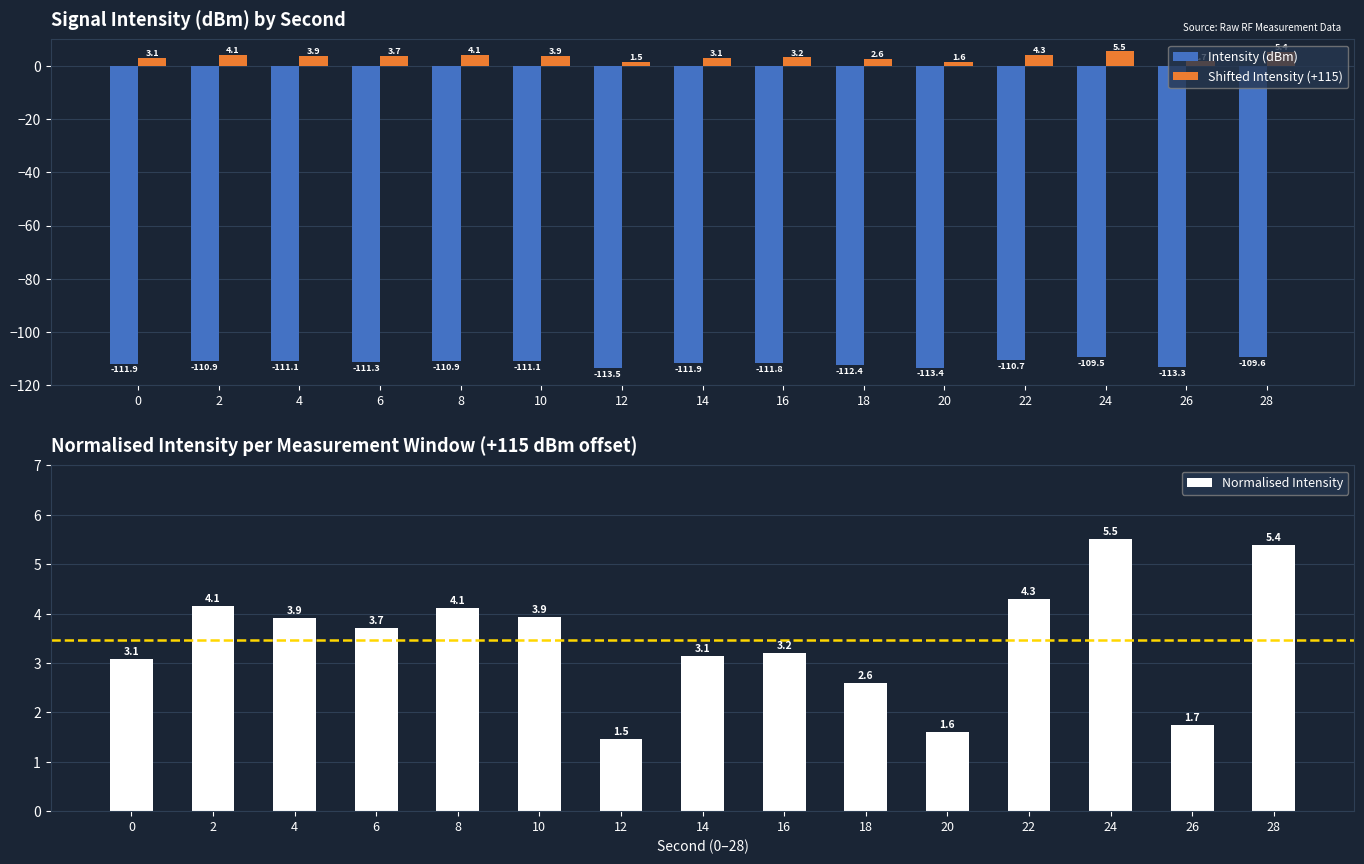

Which category has the highest value in the Intensity (dBm) series?

24